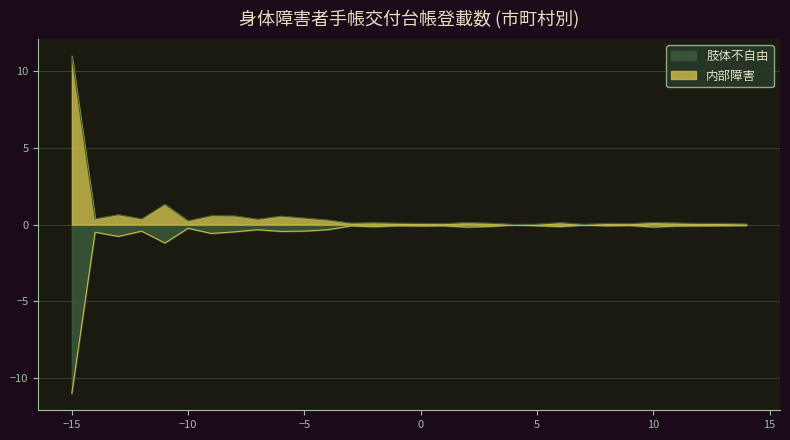

Which series has the largest total across all categories?

内部障害